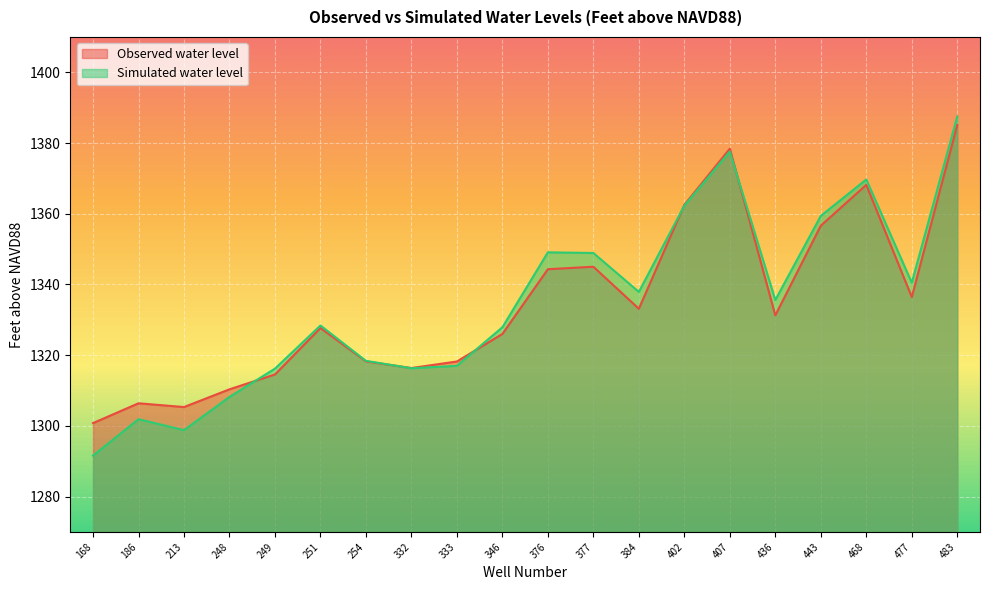

True or false: Simulated water level has more than 1 interior local peaks.

True